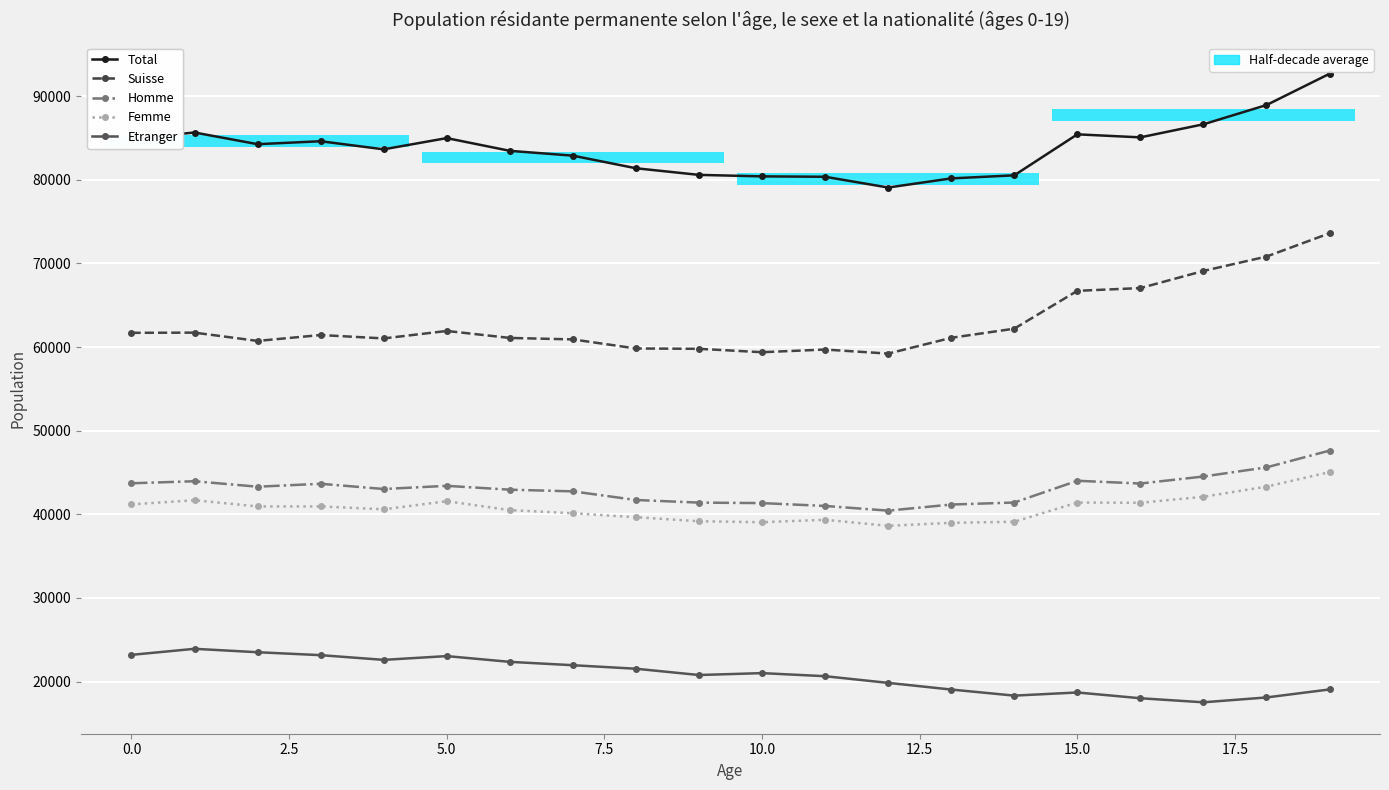

What is the smallest value displayed?

17532